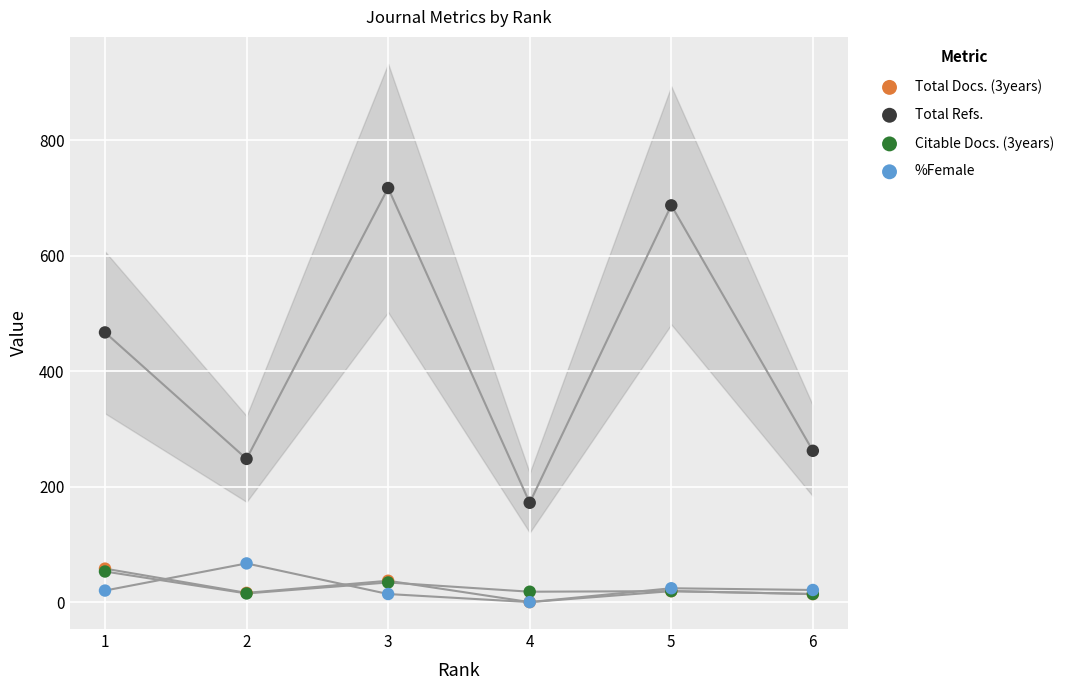

In the Total Refs. series, what Y value is closest to 444?

467